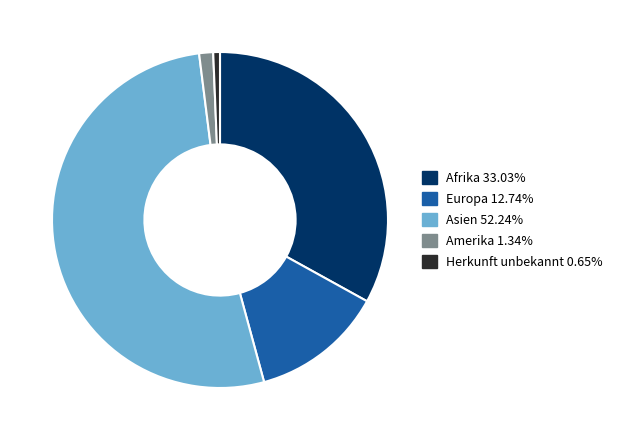

True or false: Herkunft unbekannt accounts for 1% of the total.

True